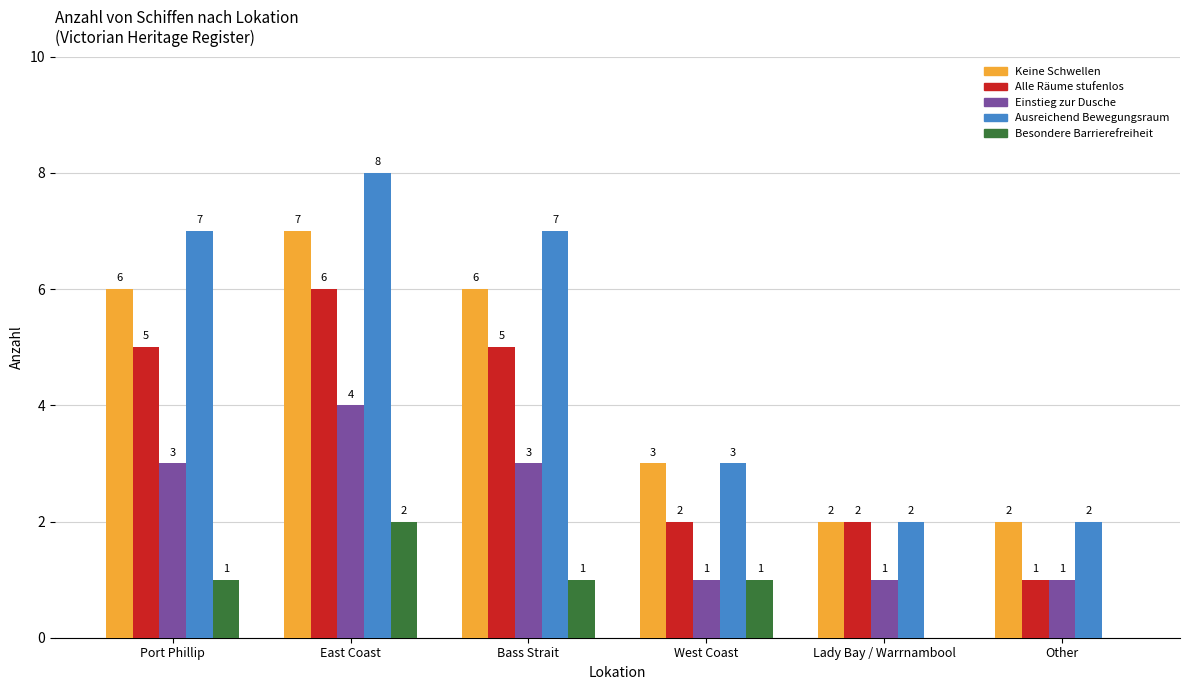

What value does the Einstieg zur Dusche series have at East Coast?

4